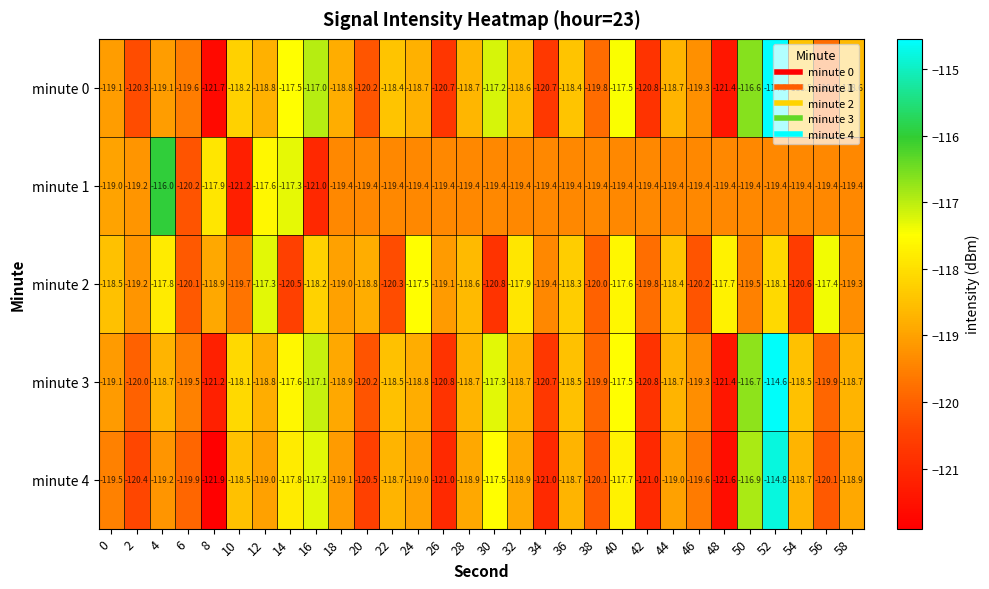

Rank the series by their maximum value, from highest to lowest.

minute 0, minute 3, minute 4, minute 1, minute 2